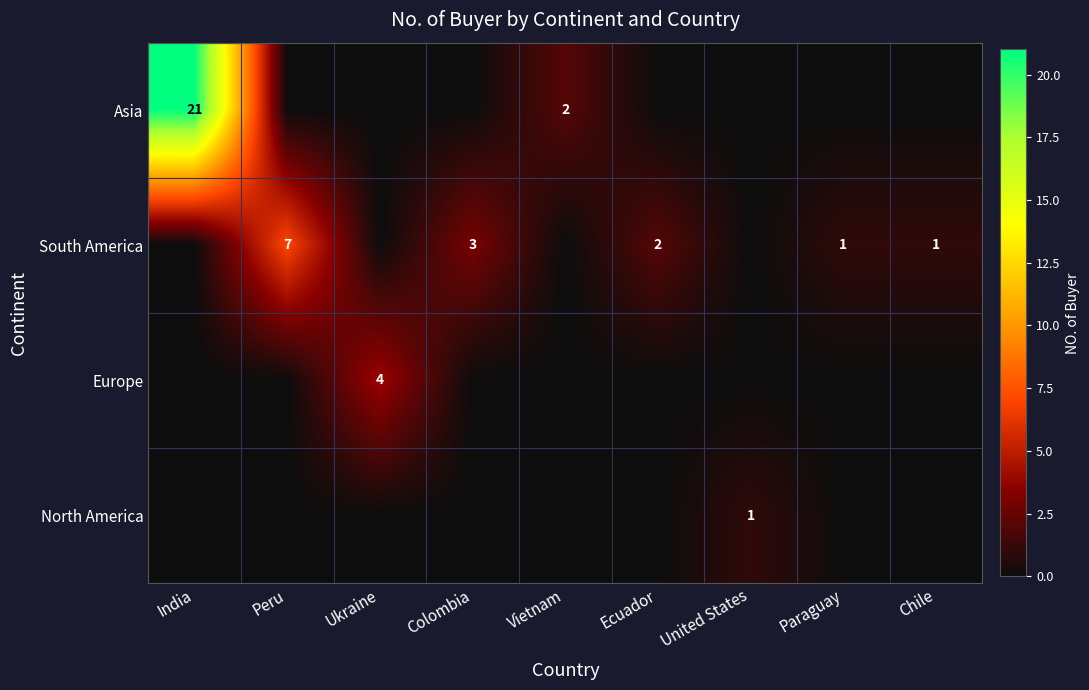

The South America series shows 7 at Peru. True or false?

True